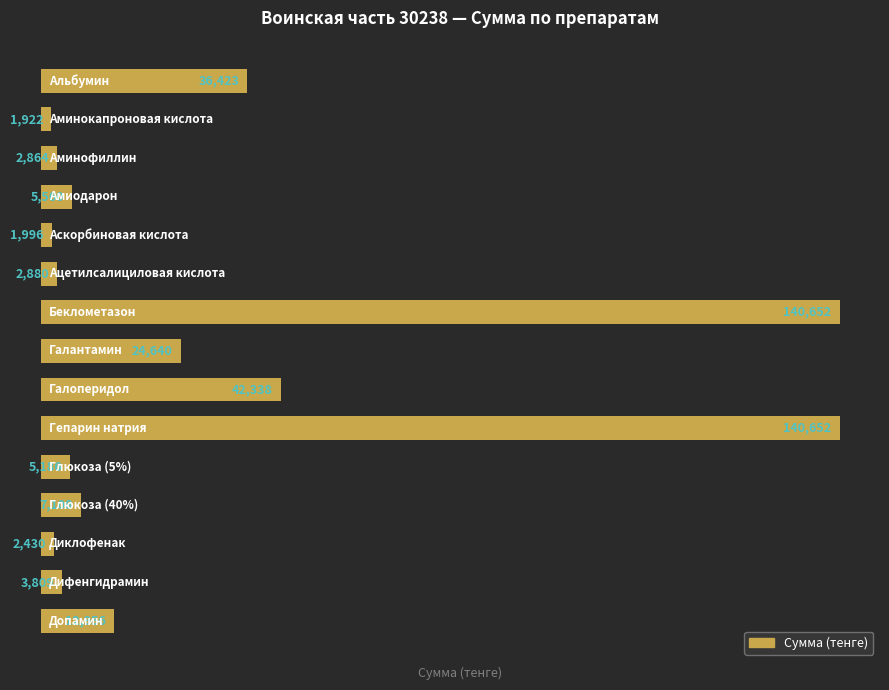

What is the greatest value displayed?

140652.3